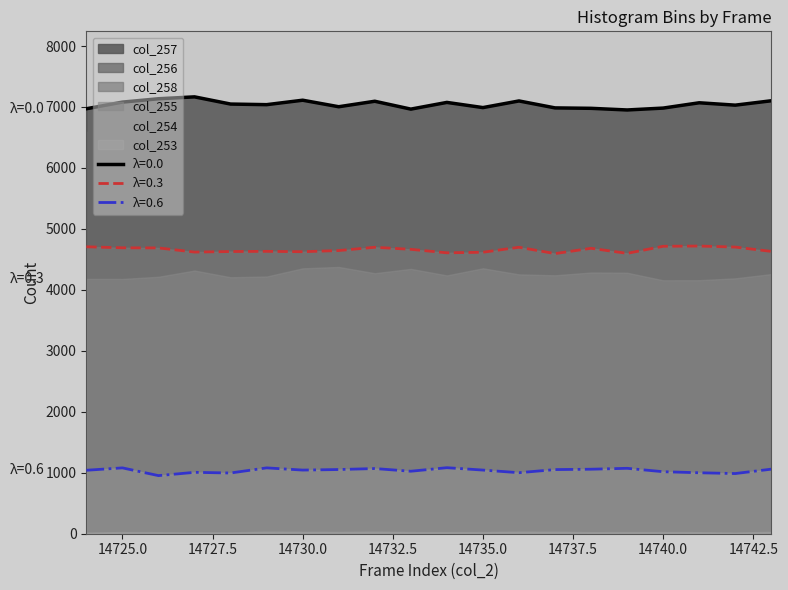

Between 14727 and 14736, which is larger?

14727